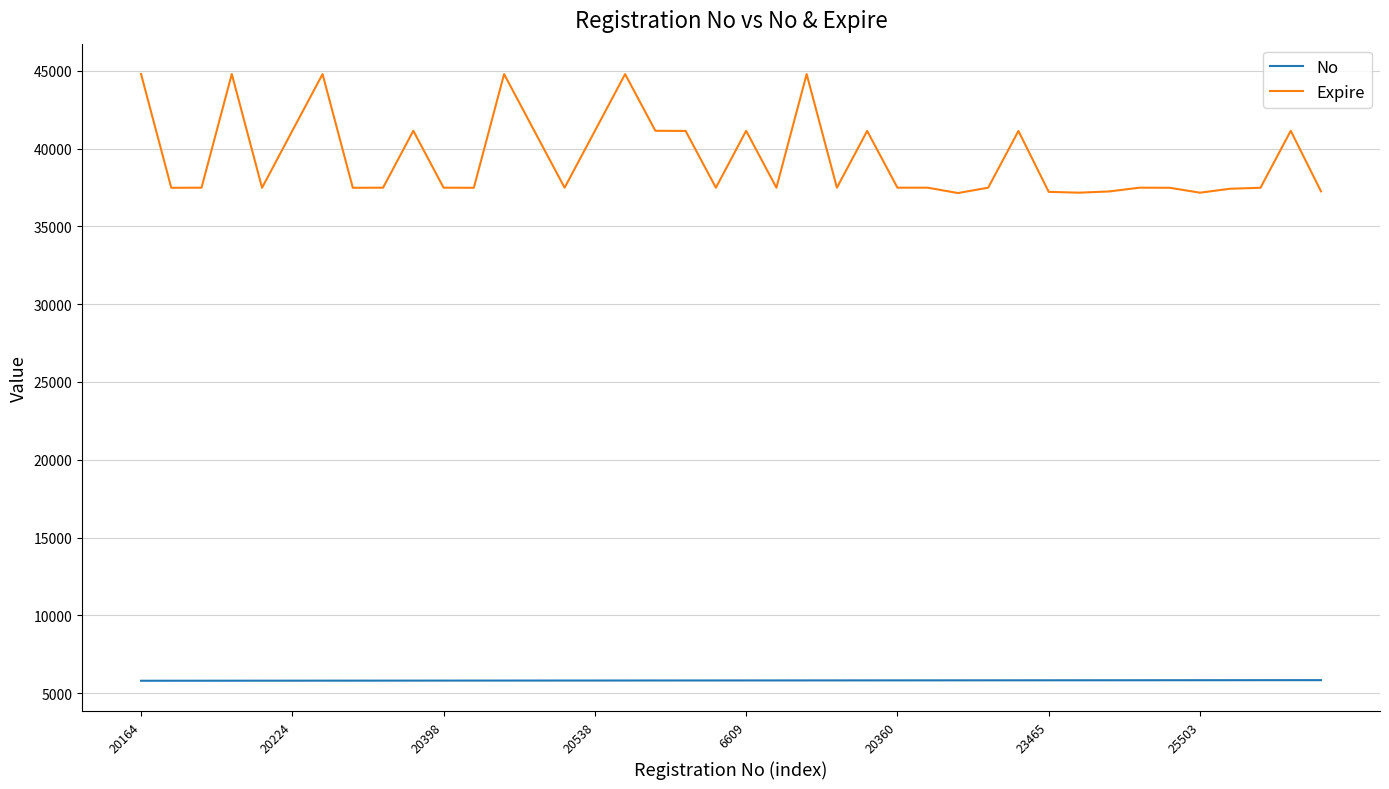

What is the smallest value displayed?

5801